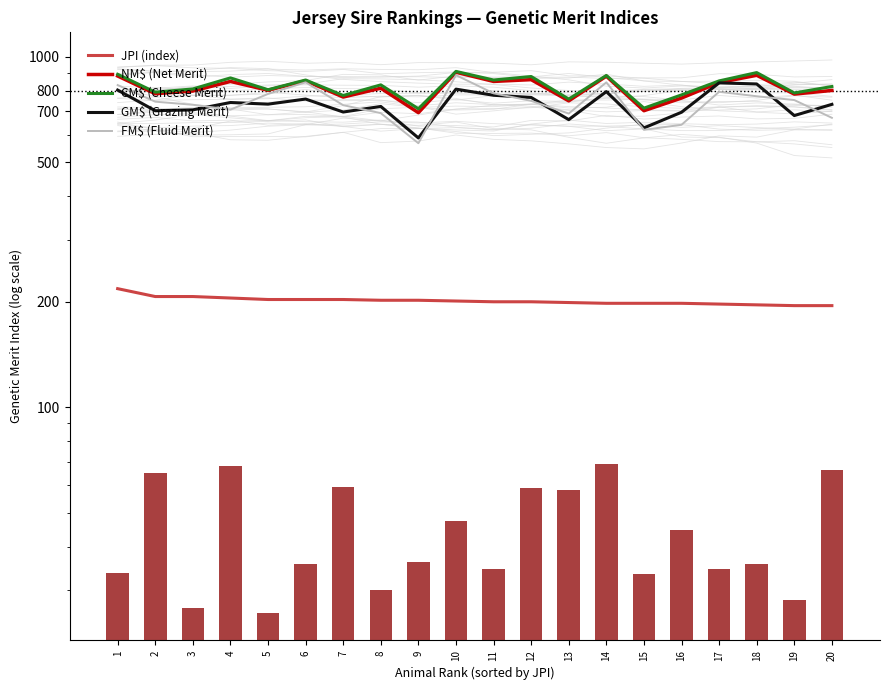

Rank the categories by JPI (index) value from lowest to highest.

19, 20, 18, 17, 14, 15, 16, 13, 11, 12, 10, 8, 9, 5, 6, 7, 4, 2, 3, 1